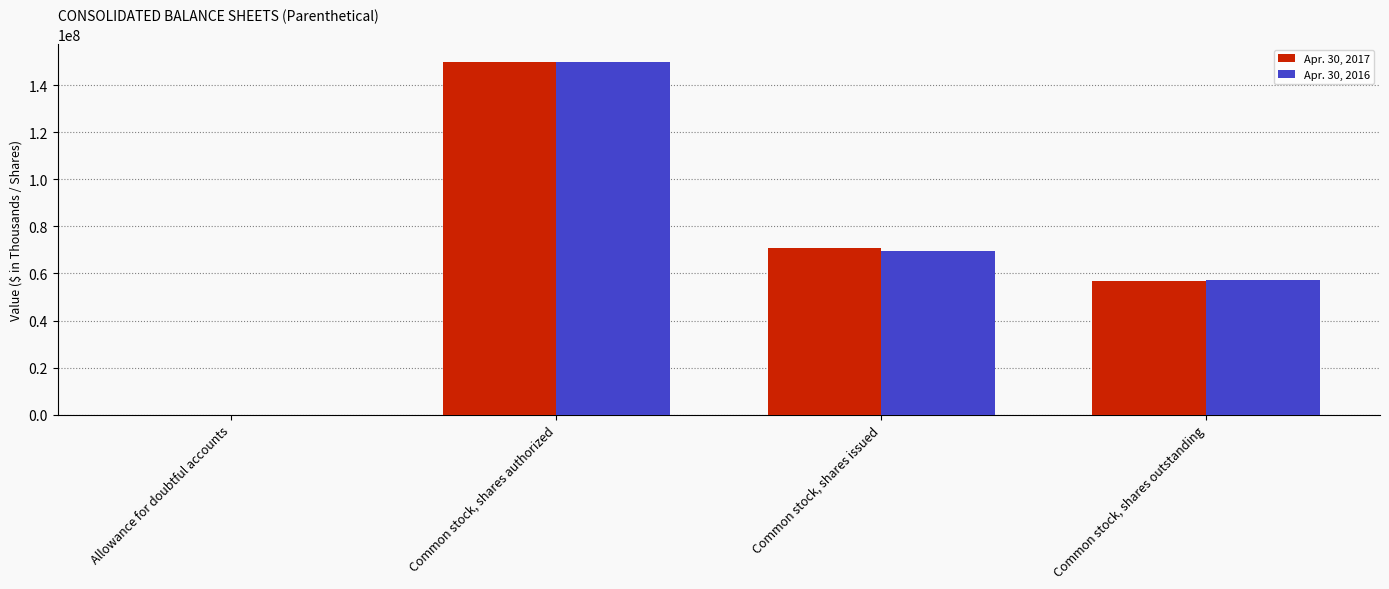

Is the value of Apr. 30, 2016 at Common stock, shares issued greater than the value of Apr. 30, 2017 at Common stock, shares outstanding?

Yes